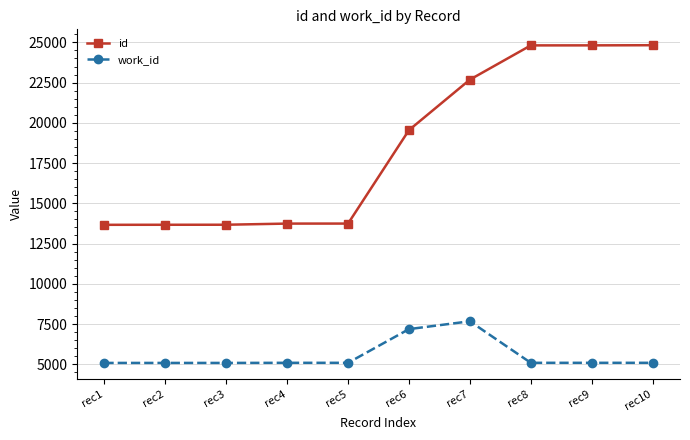

Does the chart display data point markers on the line(s)?

Yes